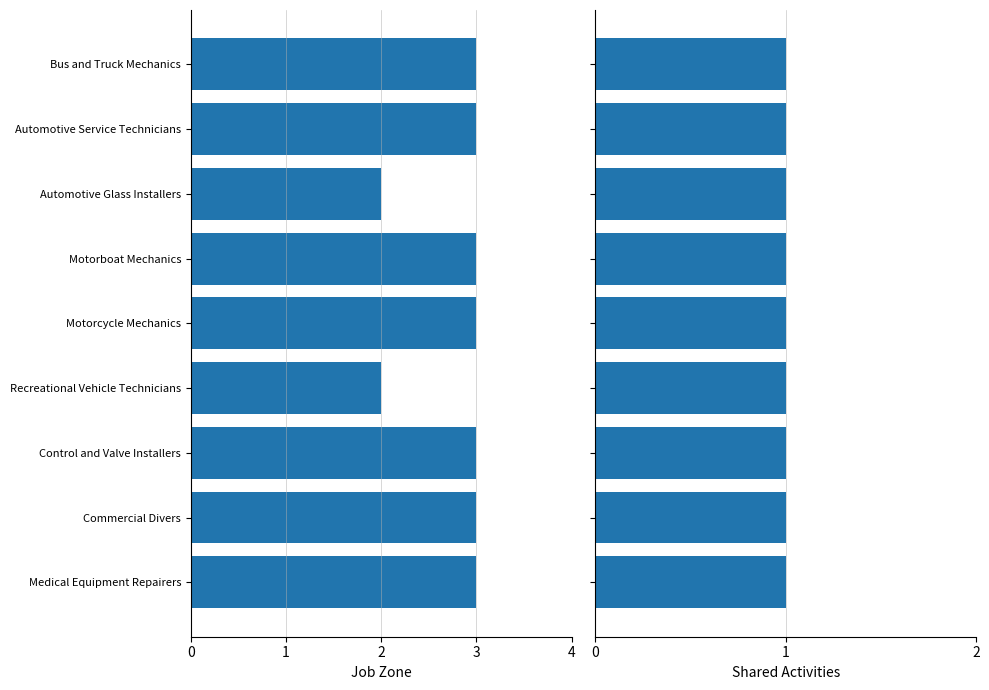

What are all the series names shown in the legend?

Job Zone, Shared Activities